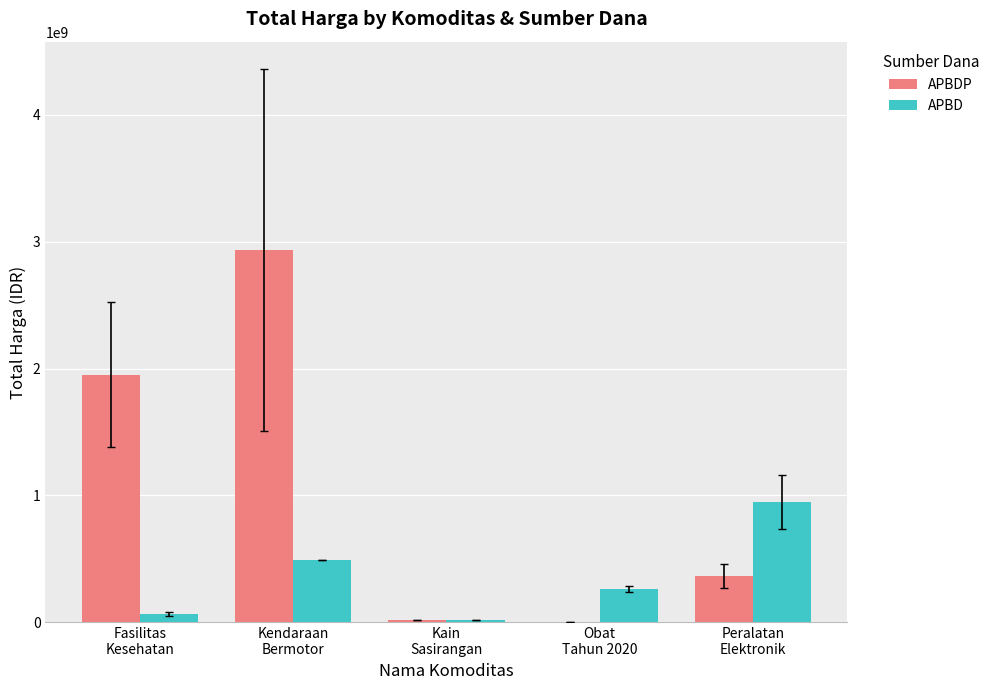

At which category is the sum across all series the highest?

Kendaraan
Bermotor